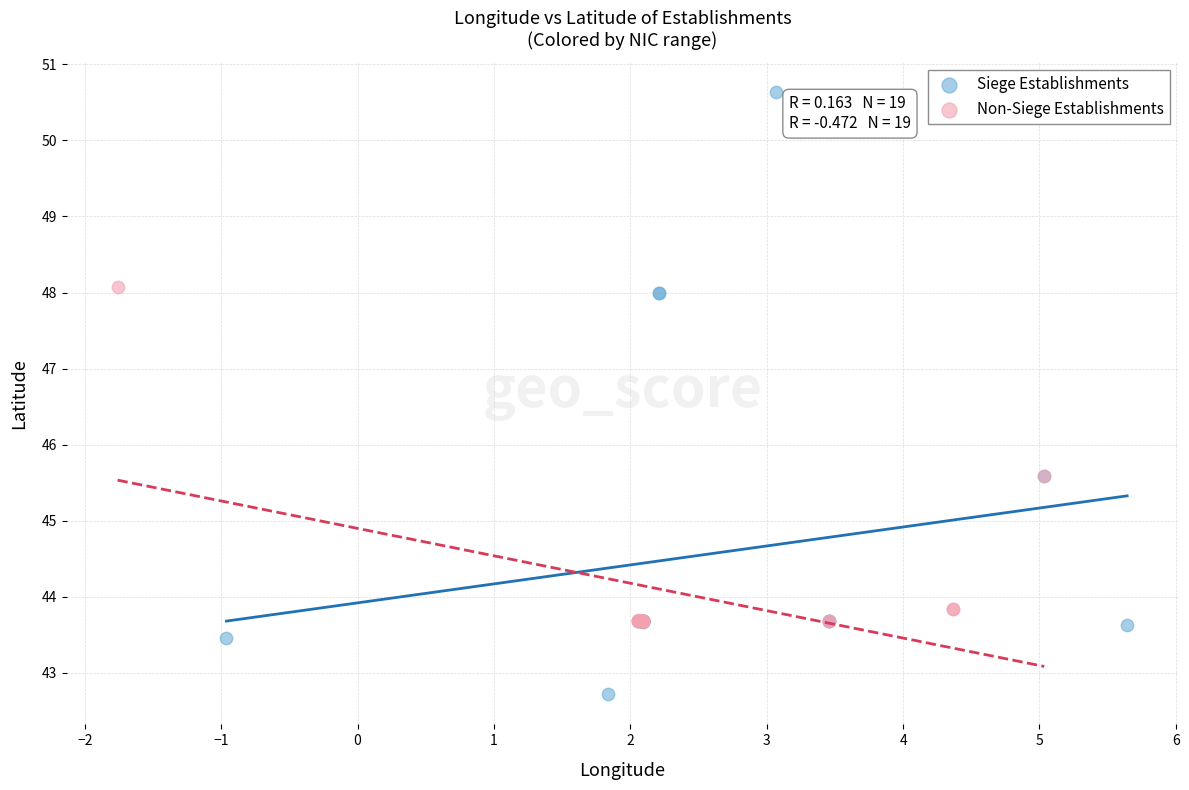

What are all the series names shown in the legend?

Siege Establishments, Non-Siege Establishments